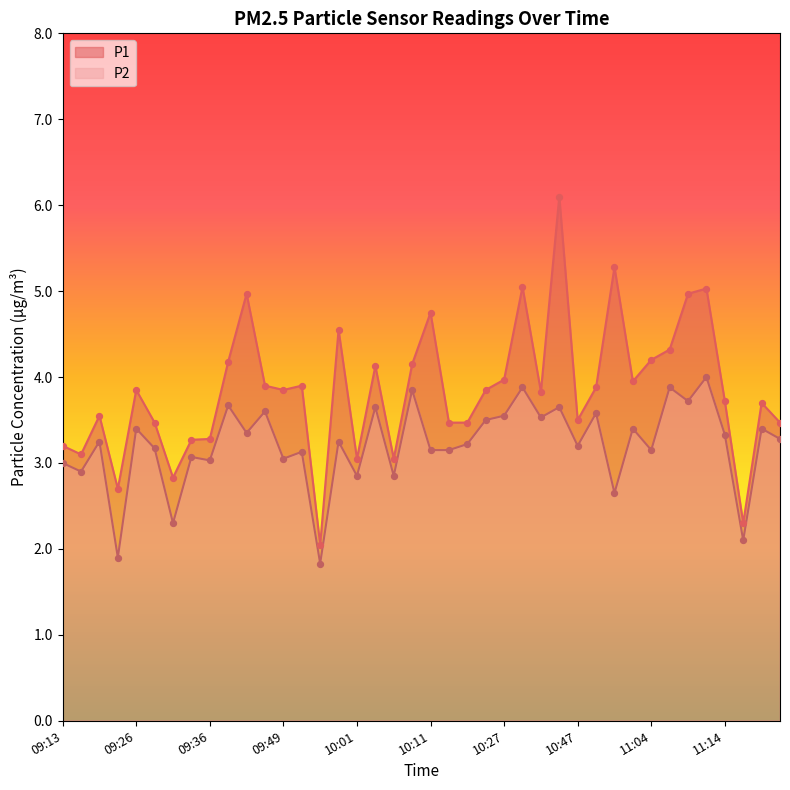

What are all the series names shown in the legend?

P1, P2